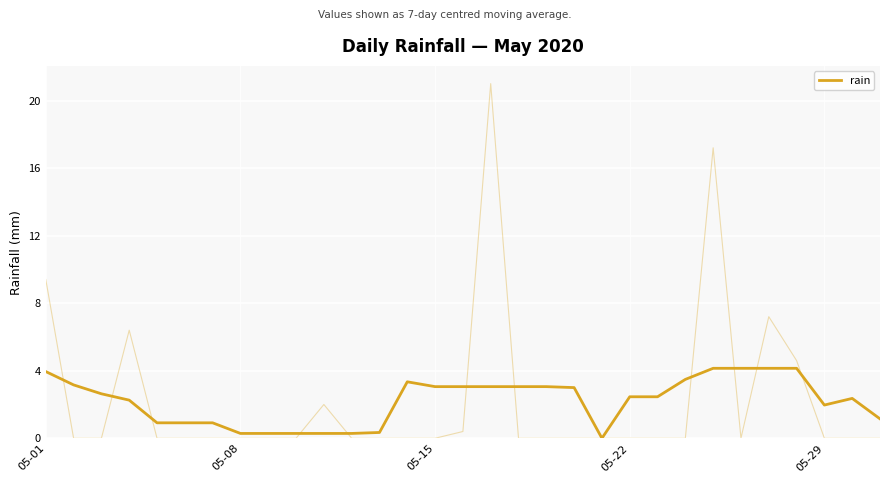

Which has a higher value, 30 or 25?

25